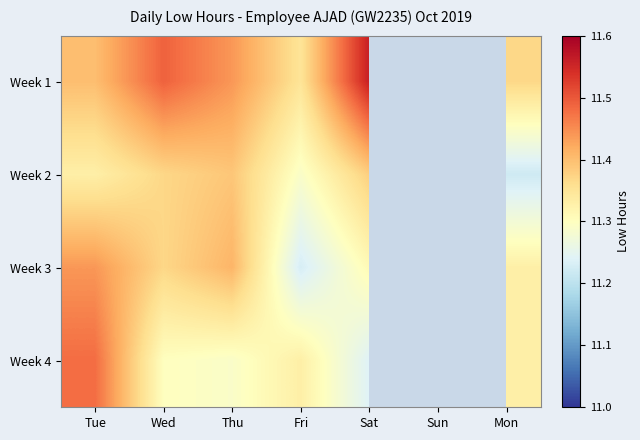

How many values in Week 1 are above zero?

6